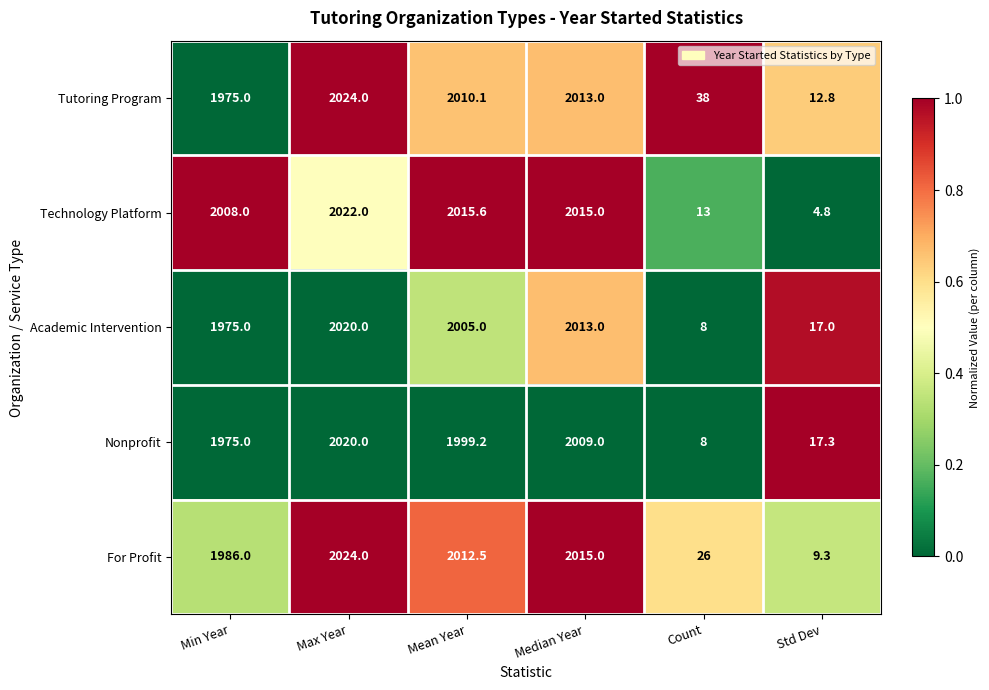

At which category is the sum across all series the highest?

Max Year